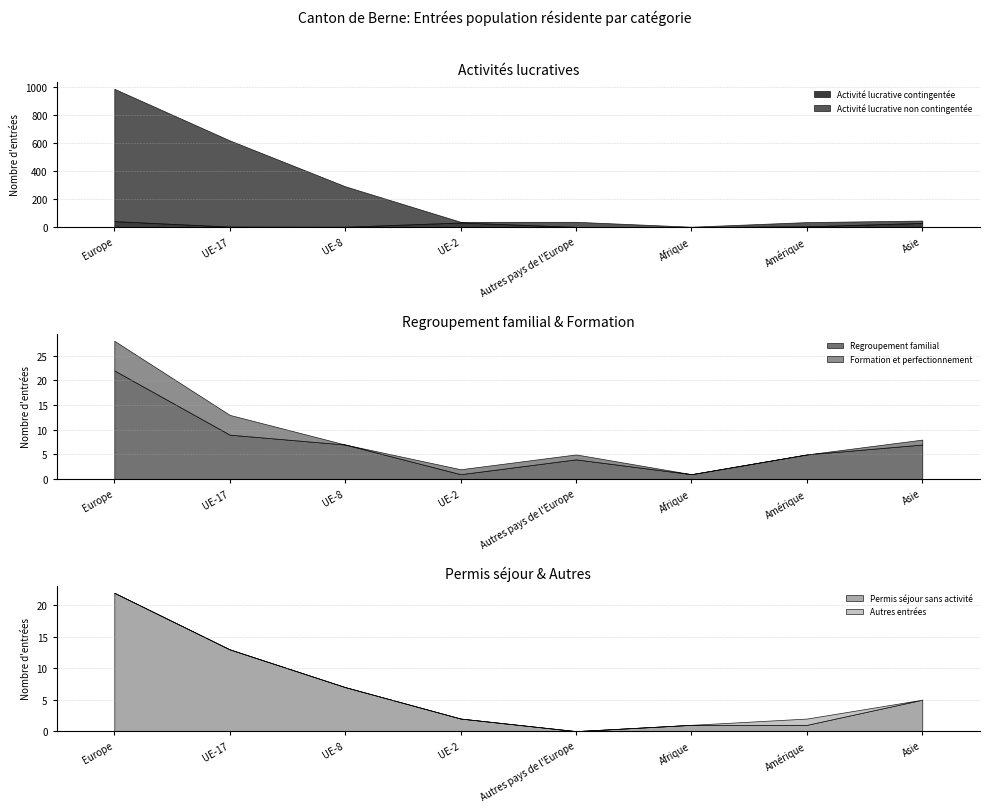

The Activité lucrative contingentée series shows 0 at Afrique. True or false?

True